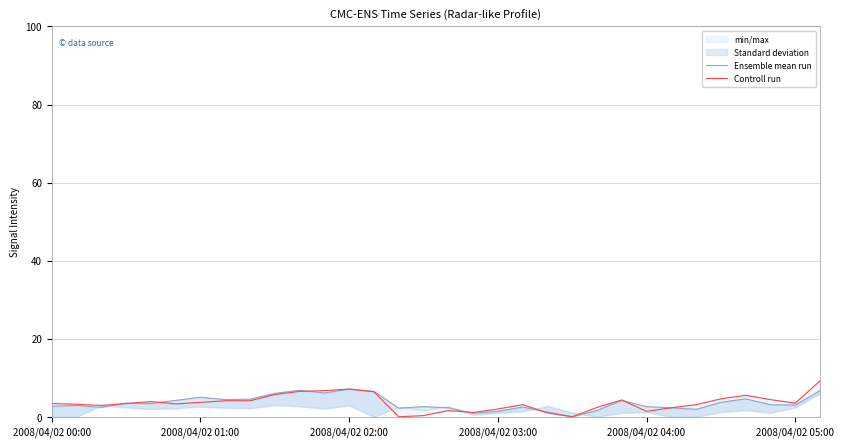

Rank the series by their average value, from highest to lowest.

Controll run, Ensemble mean run